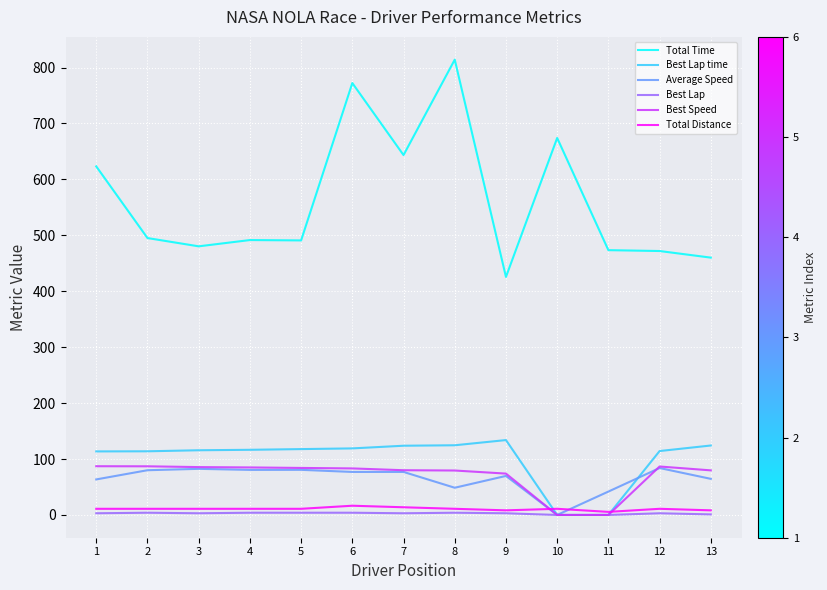

Is this an area chart (filled region under the line)?

No